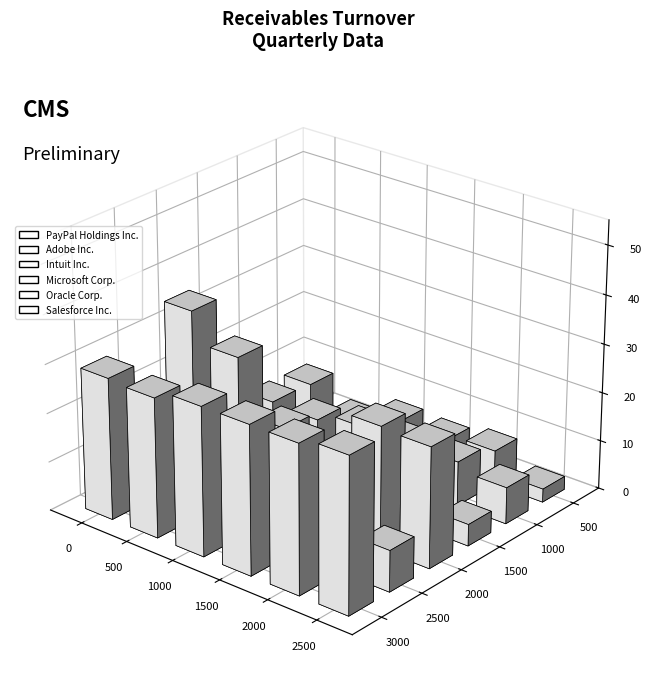

What is the sum of the Salesforce Inc. values at 2022-12-31 and 2022-06-30?

8.5